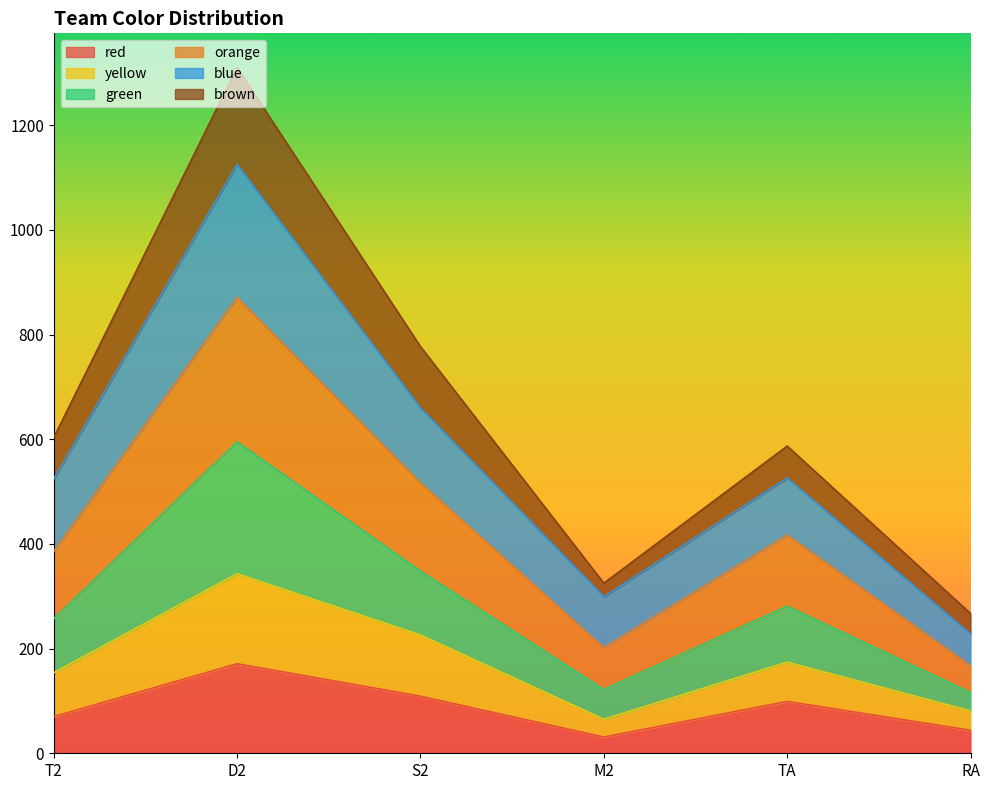

How many lines are shown in the chart?

6